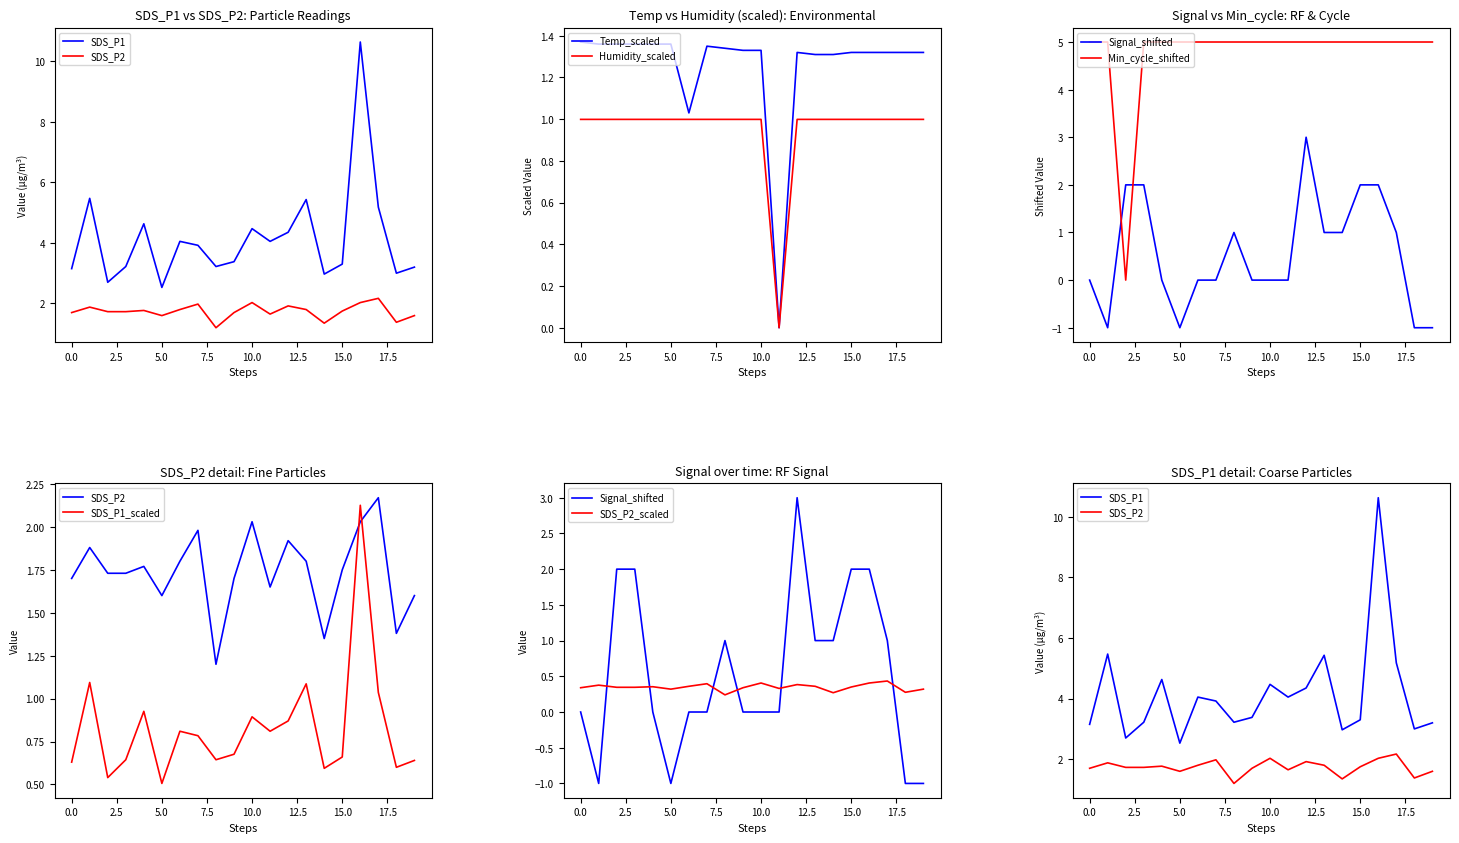

True or false: Temp_scaled has a value of 1.9 at 0.0.

False